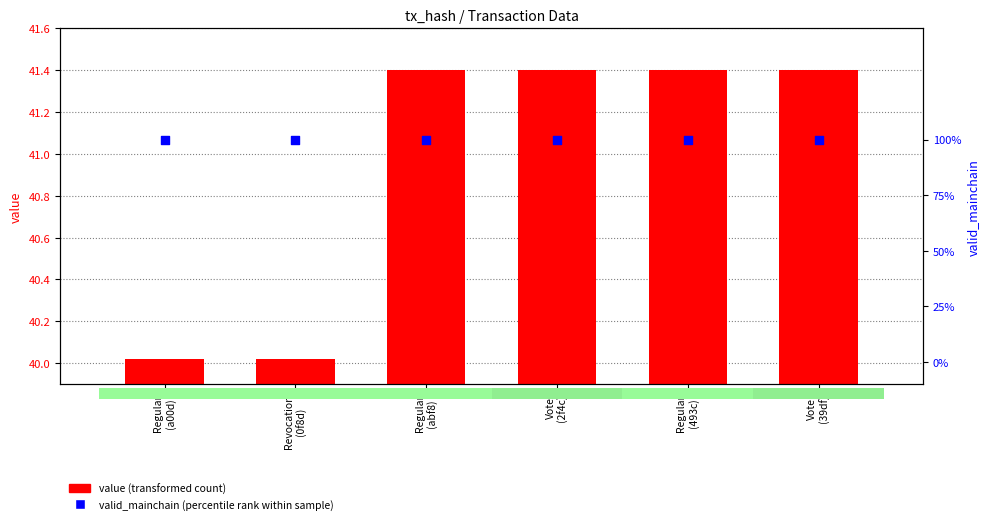

Is the value of valid_mainchain (percentile rank) at Regular
(a00d) greater than the value of value (transformed count) at Regular
(a00d)?

No